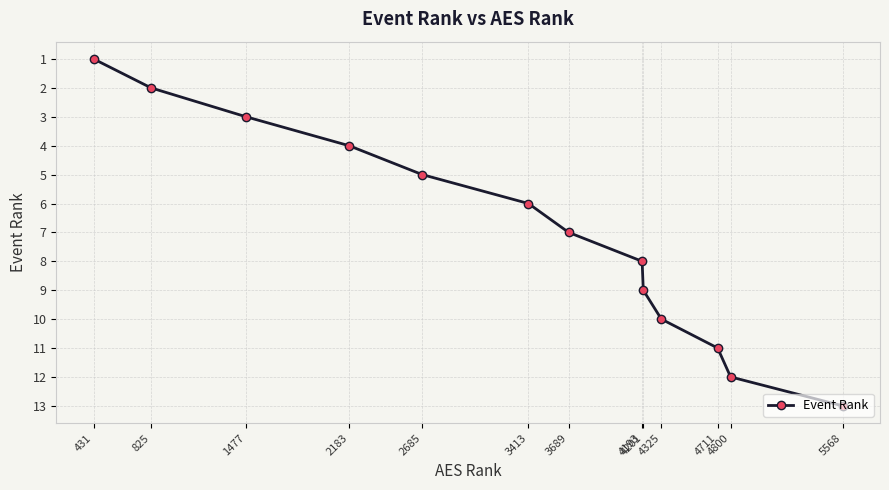

How many lines are shown in the chart?

1